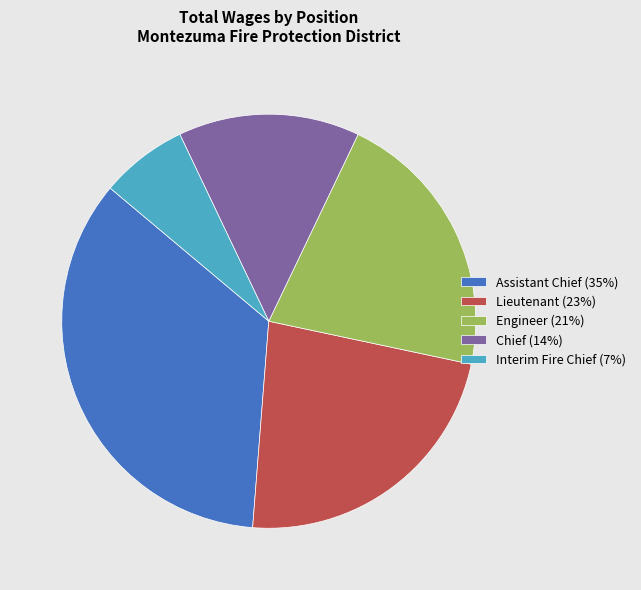

Is Engineer the majority of the pie?

No